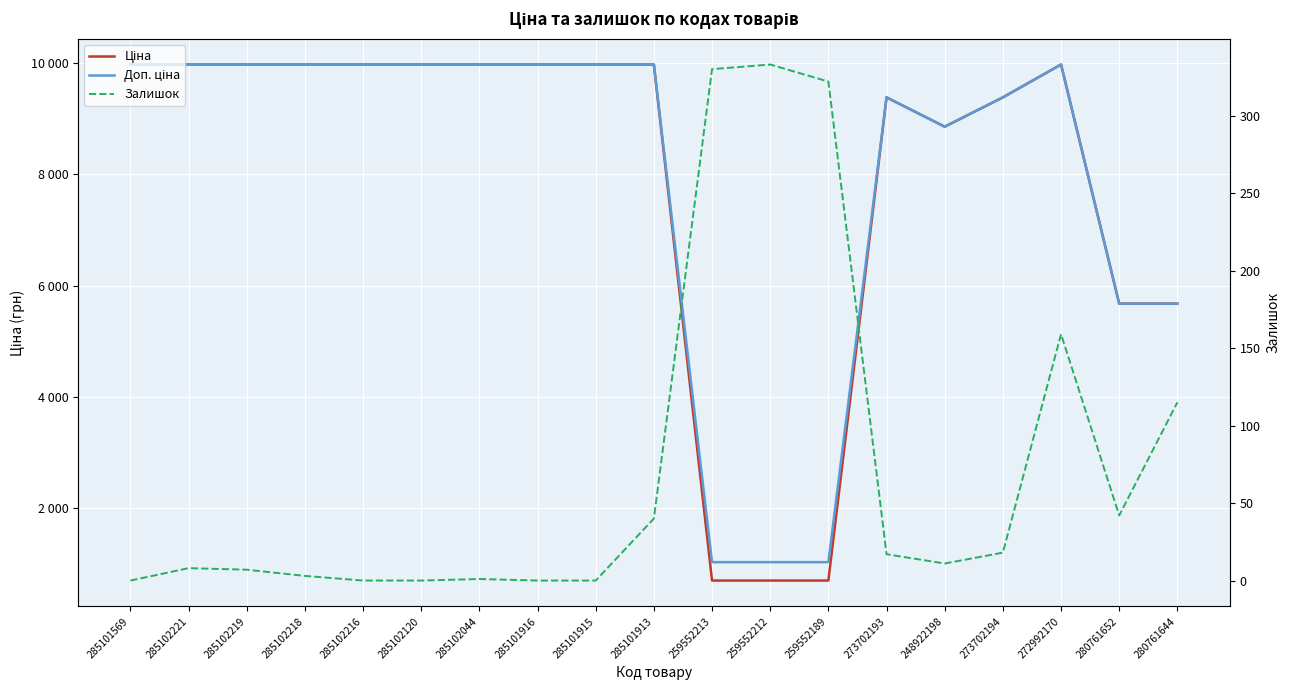

Does the chart display data point markers on the line(s)?

No